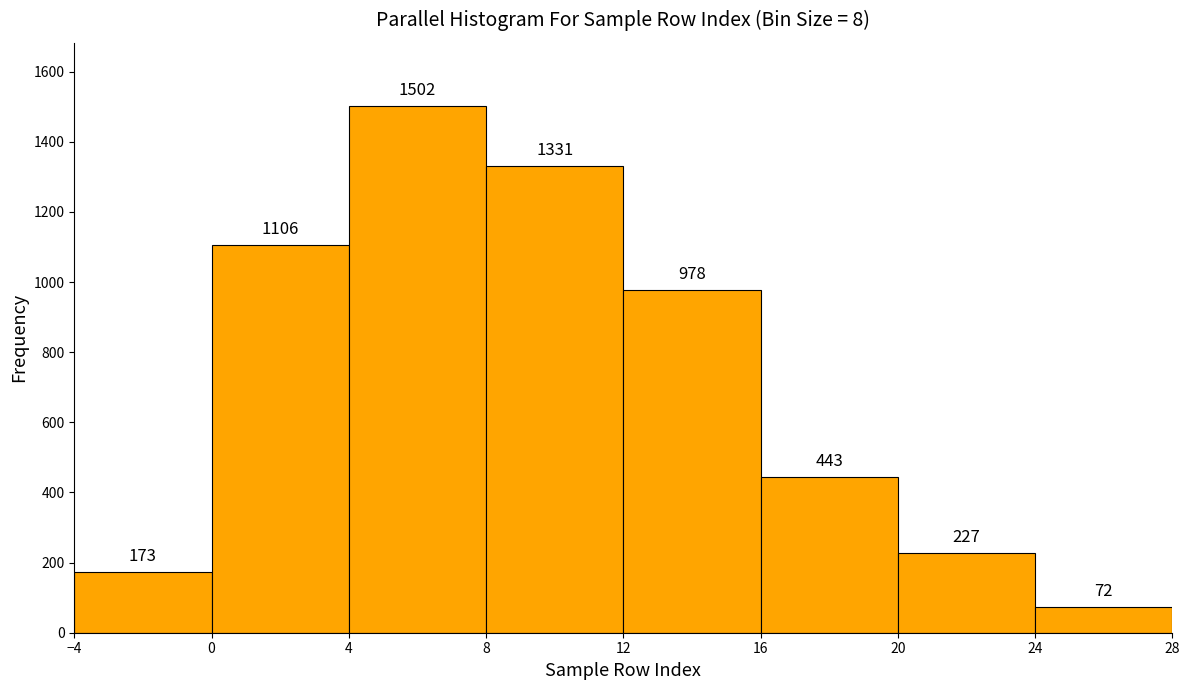

How tall is the bar that spans 20 to 24 on the x-axis?

227